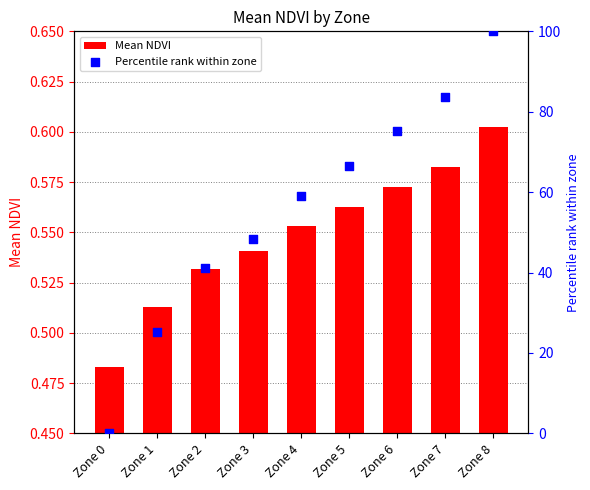

Is the value of Percentile rank within zone at Zone 1 greater than the value of Mean NDVI at Zone 5?

Yes